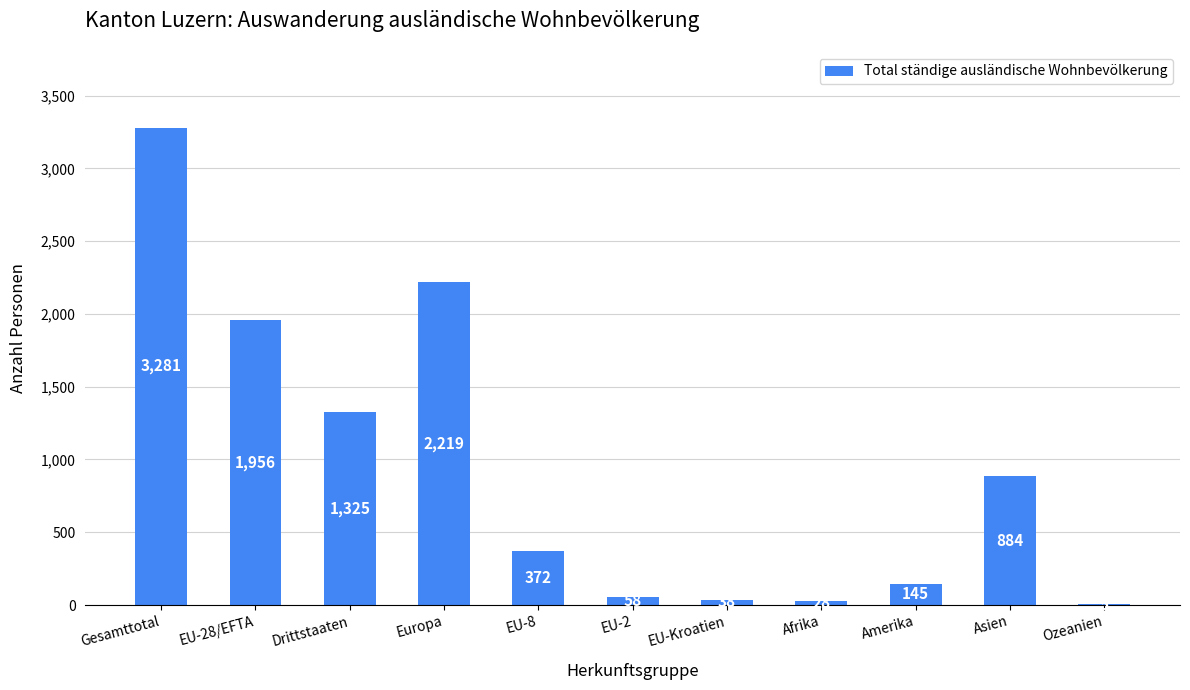

What is the sum of all values?

10311